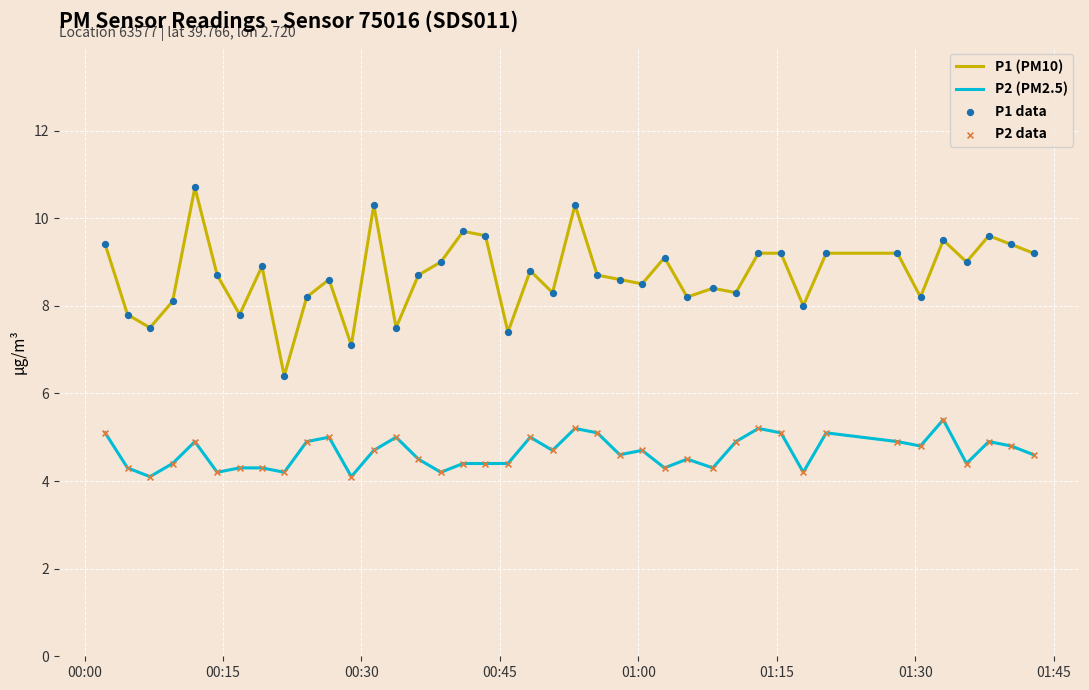

Which series has the largest range (max minus min)?

P1 (PM10)